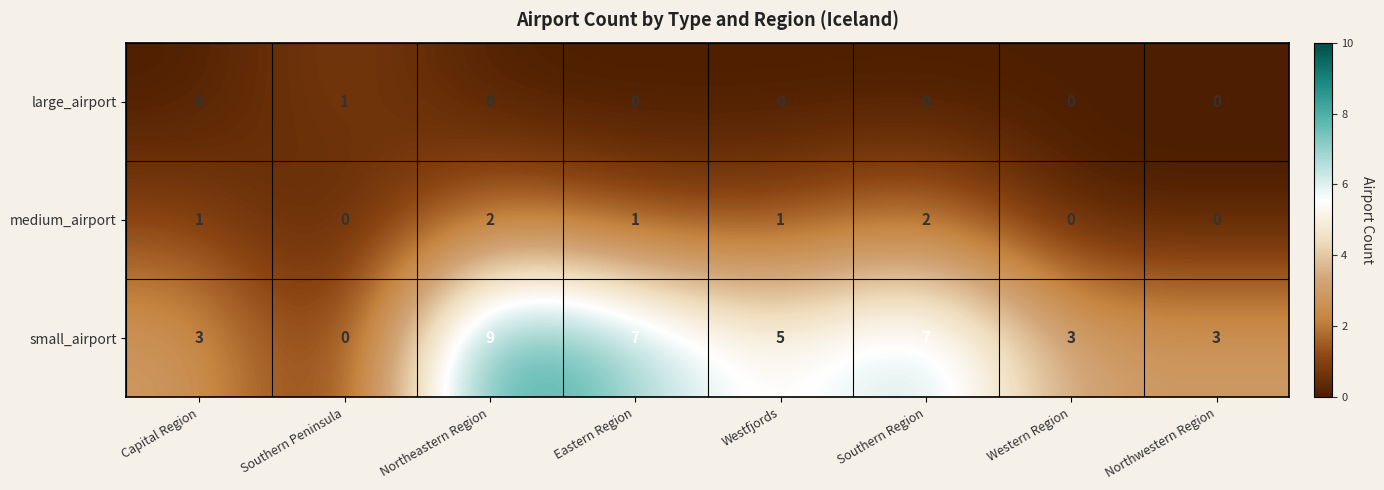

What is the spread (max minus min) of values at Eastern Region?

7